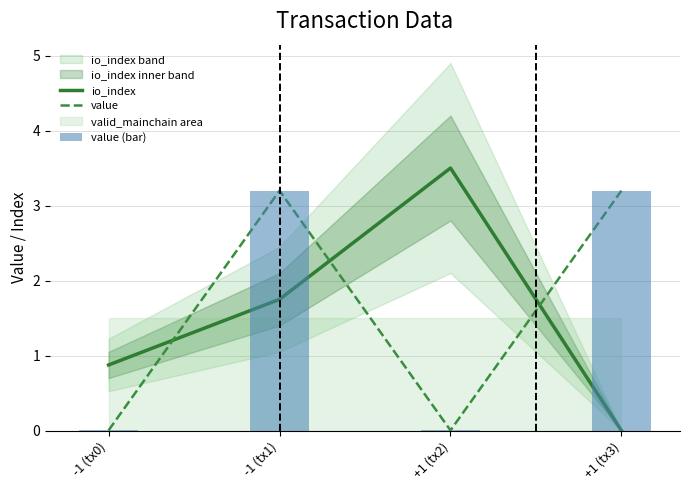

What is the sum of all value (bar) values?

6.4